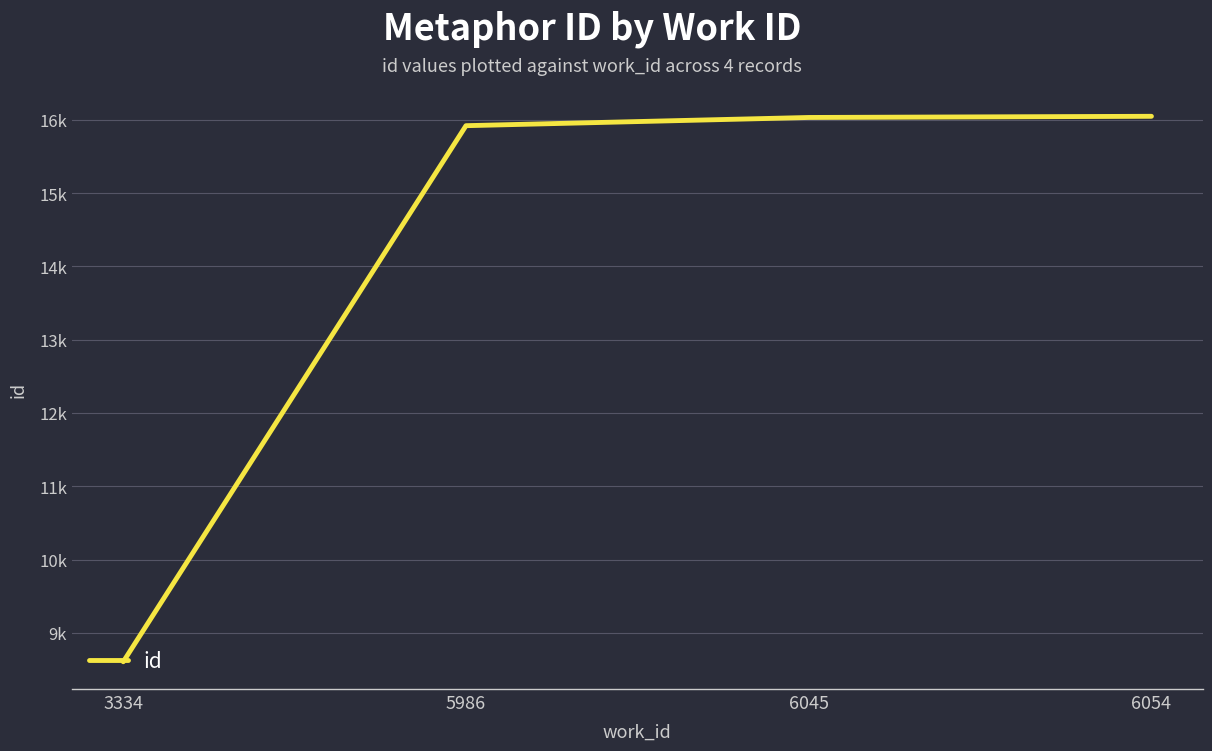

Where does the data first go above 16031?

6054